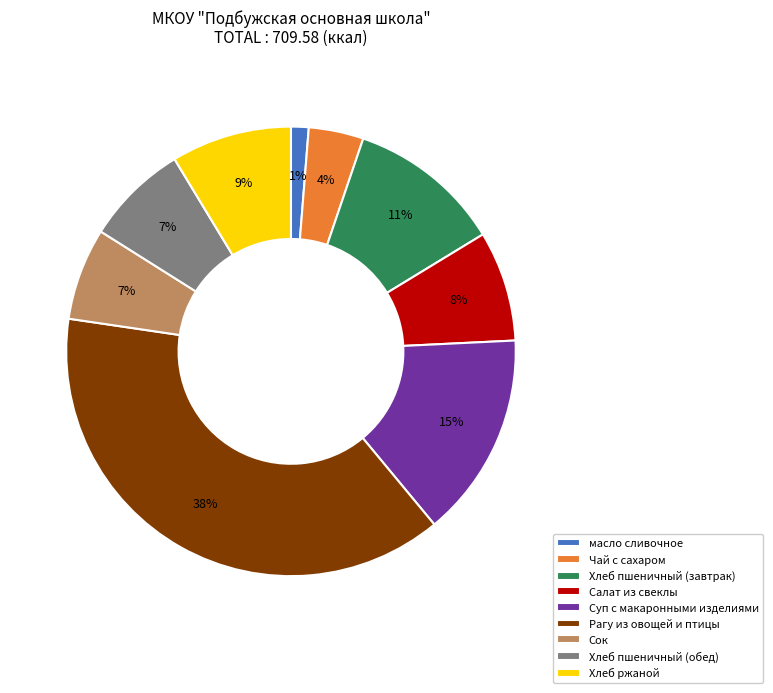

Which has a higher value, Сок or Суп с макаронными изделиями?

Суп с макаронными изделиями